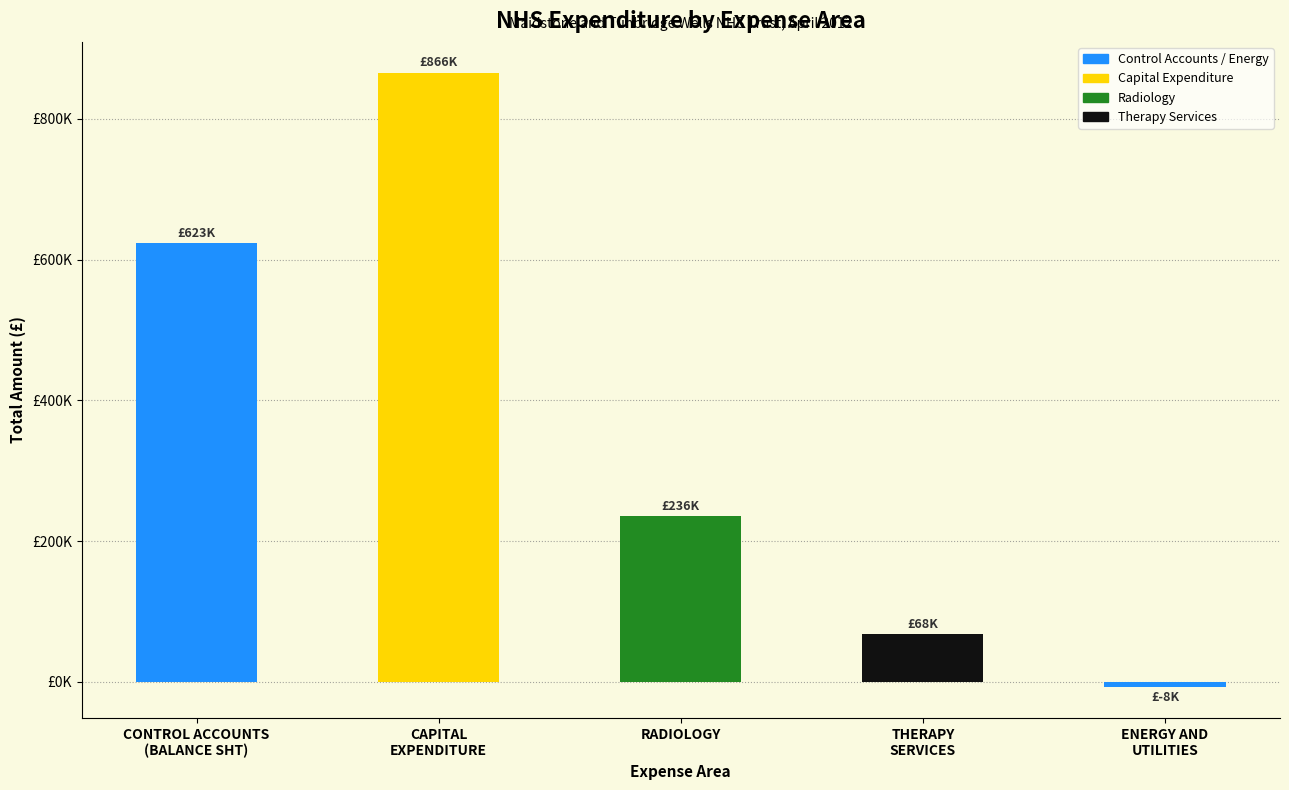

At which label does the data first exceed 235574?

CONTROL ACCOUNTS
(BALANCE SHT)